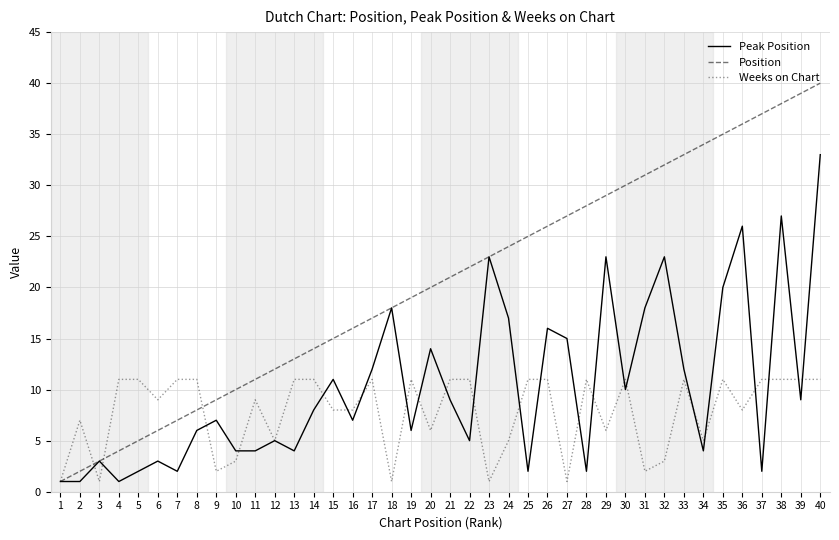

Which series has the largest range (max minus min)?

Position